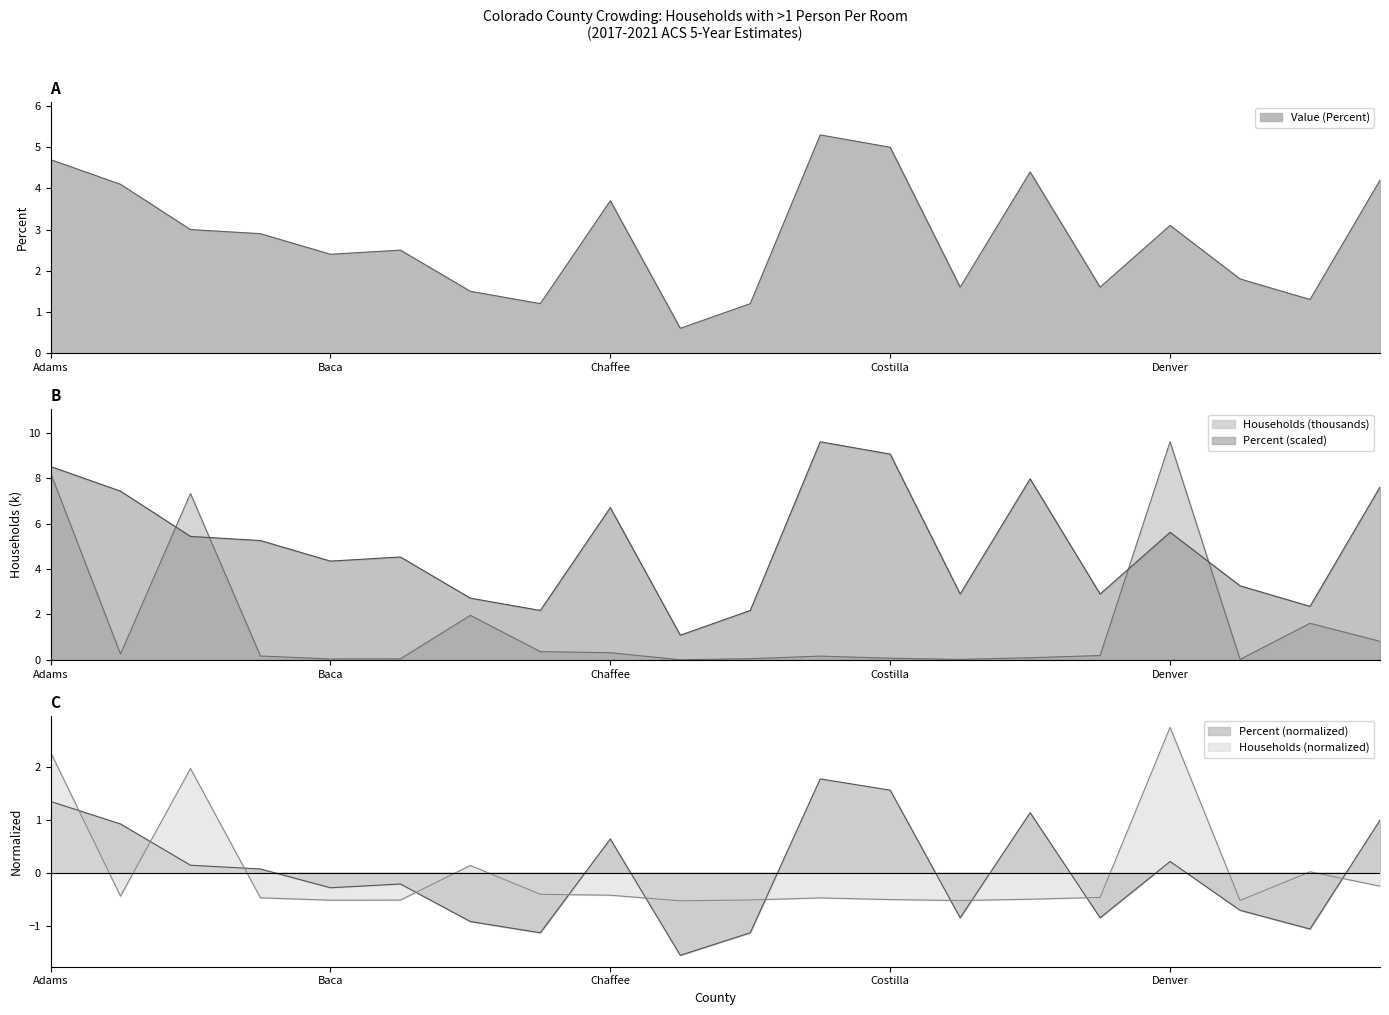

Read the Value (Percent) value at Denver.

3.1